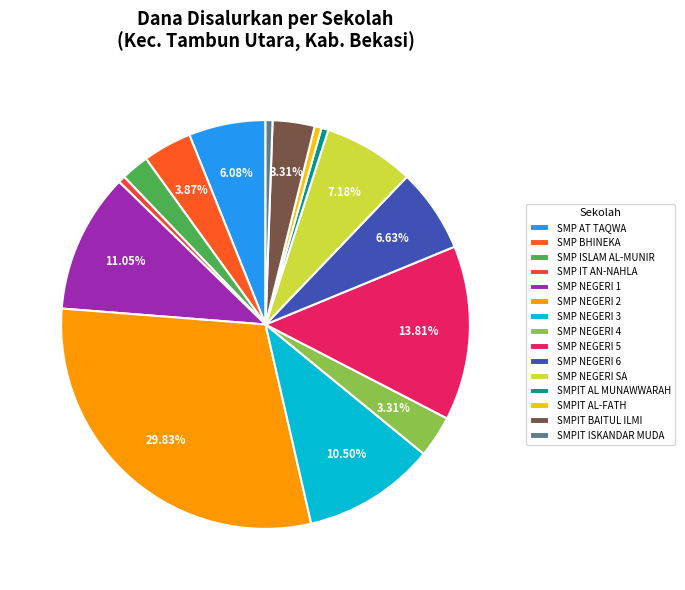

Which slice is the largest?

SMP NEGERI 2